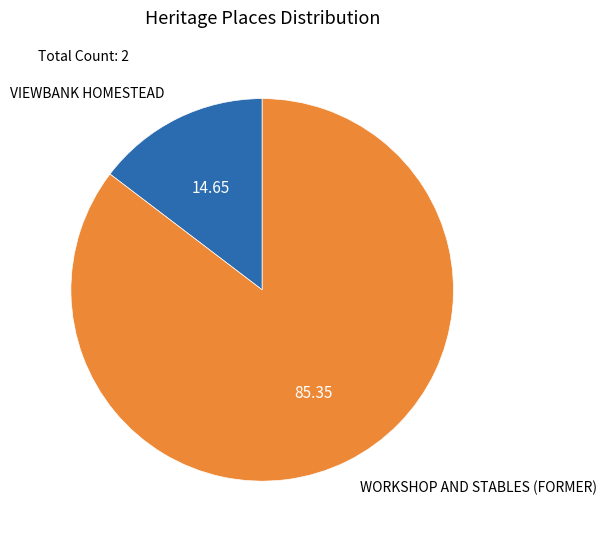

What is the ratio of the value at WORKSHOP AND STABLES (FORMER) to the value at VIEWBANK HOMESTEAD?

5.8